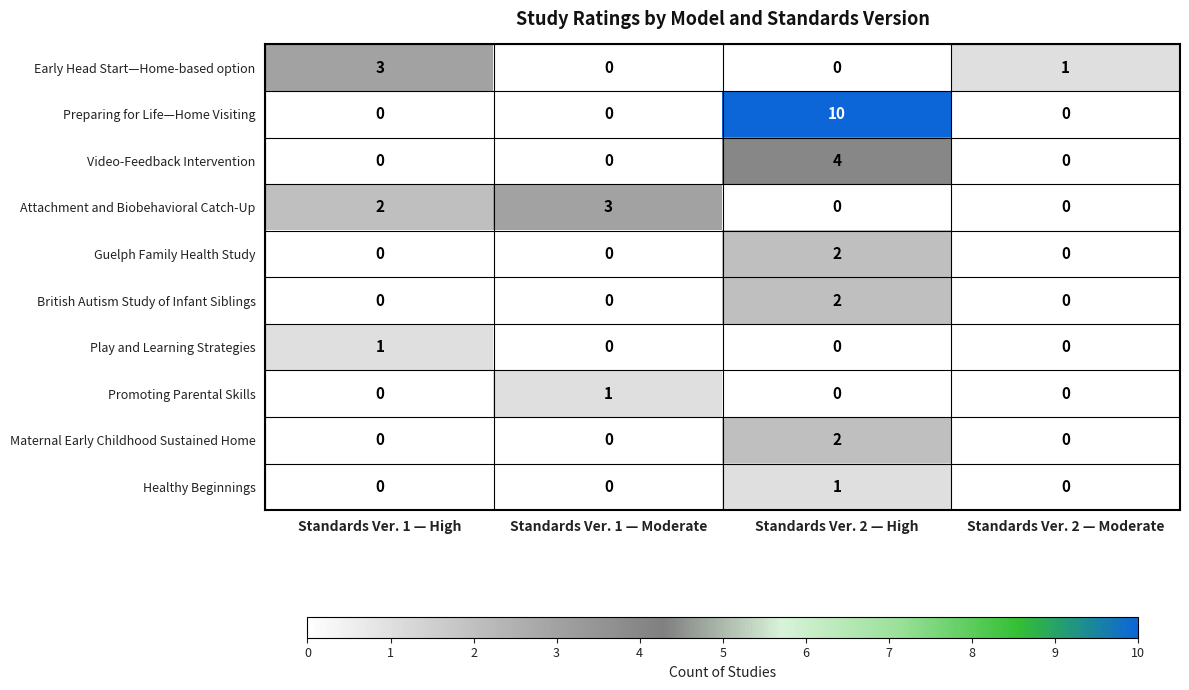

What is the sum of all Preparing for Life—Home Visiting values?

10